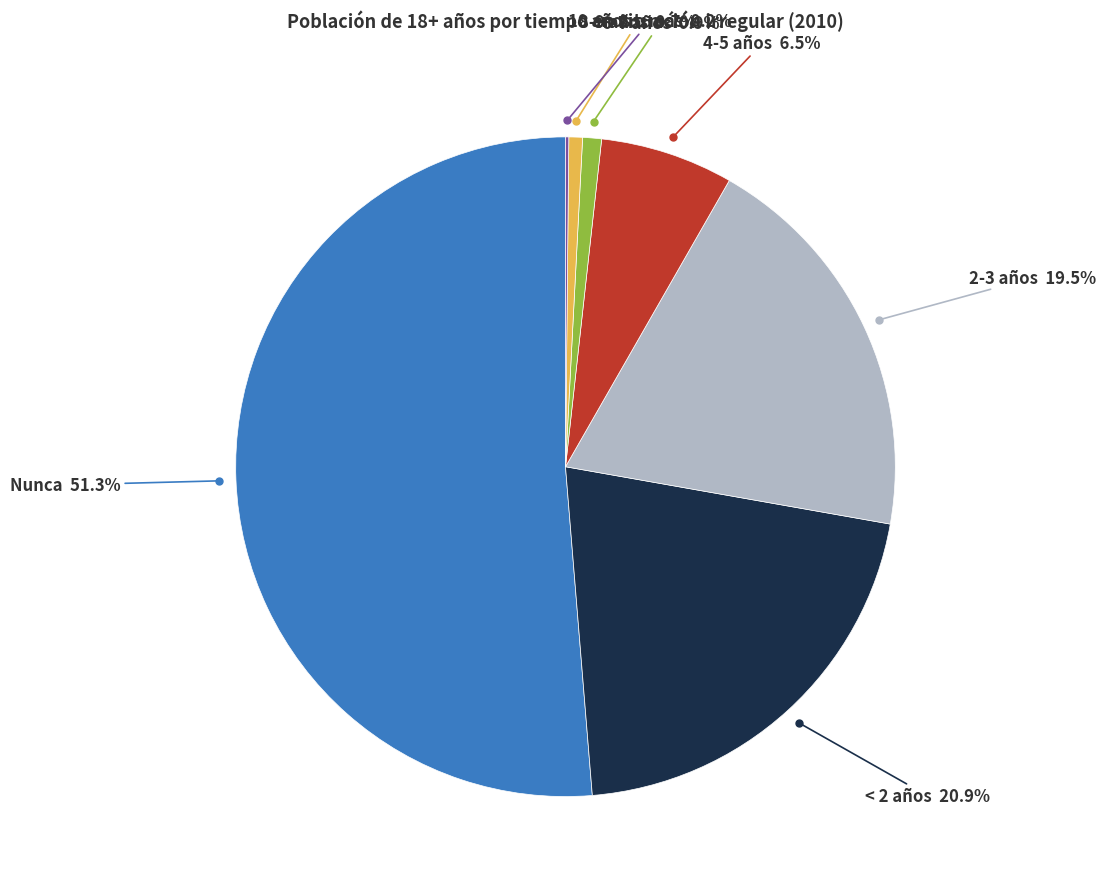

Does any single category account for the majority?

Yes